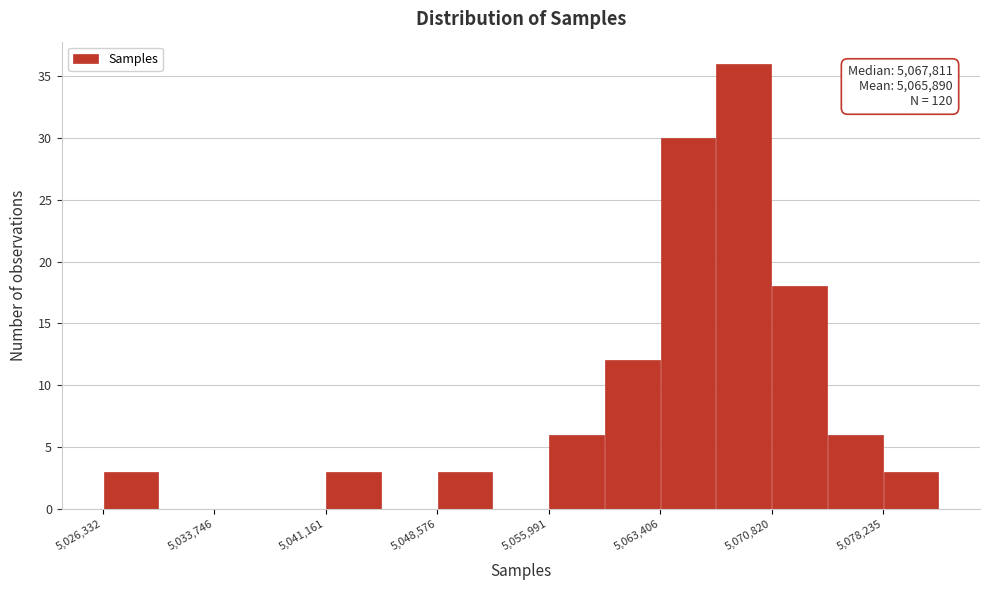

Read against the x-axis, roughly where is the centre of the tallest bar?

5069000